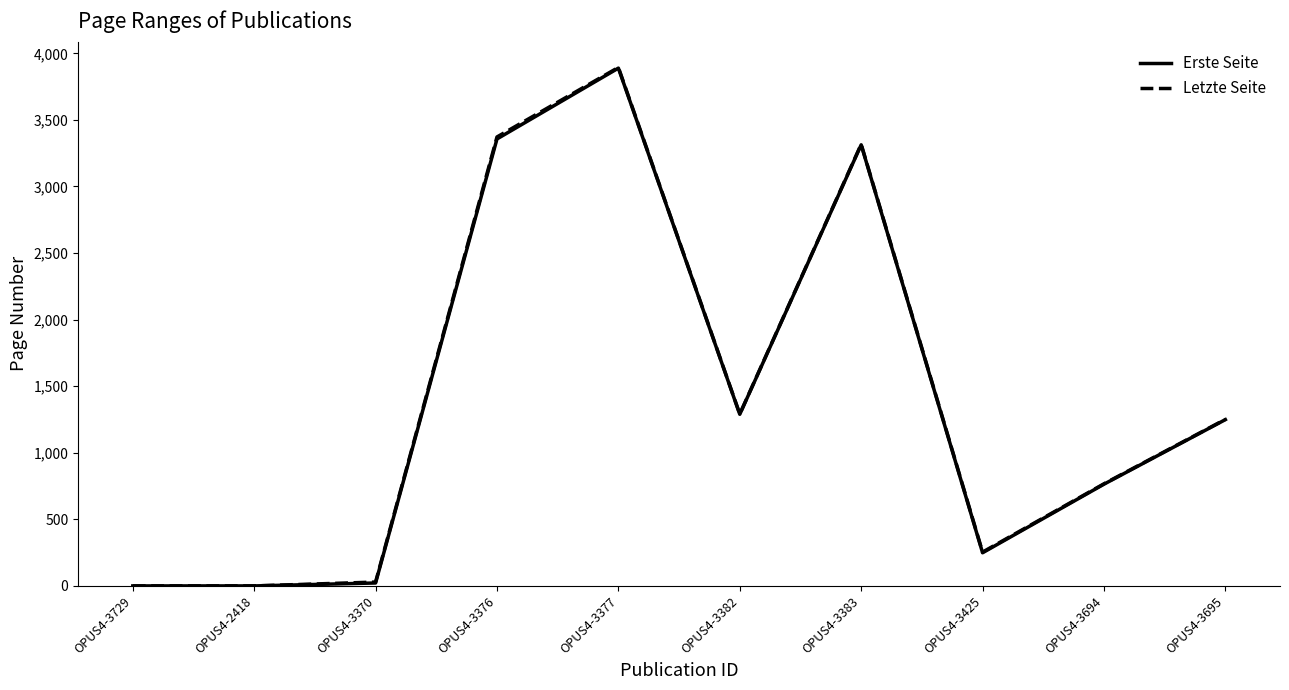

At how many categories does at least one series exceed 3814?

1